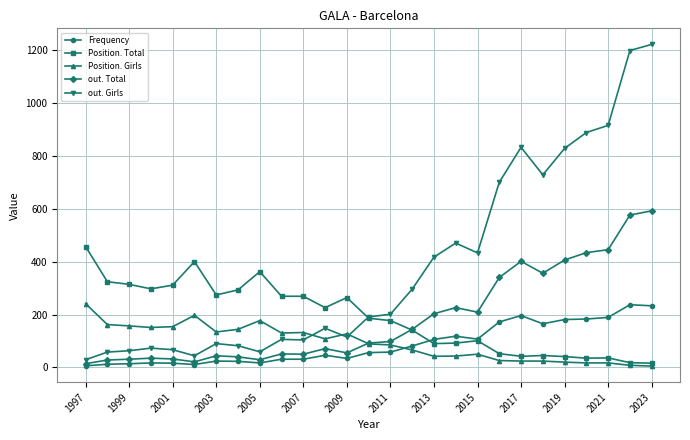

In out. Total, how many points are lower than both neighbors (excluding endpoints)?

6